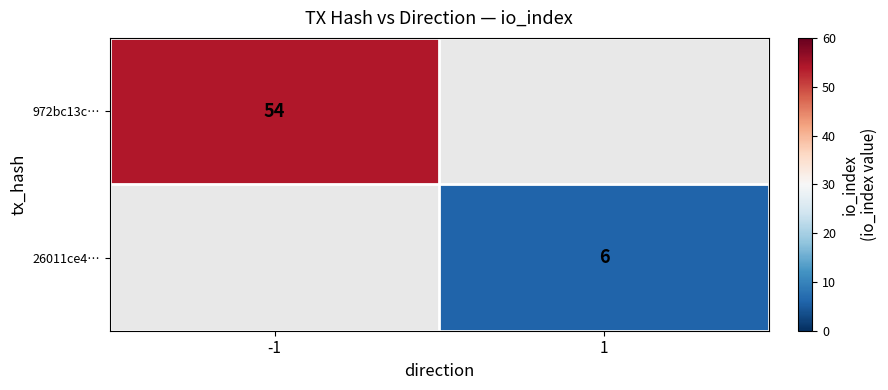

The 26011ce4… series shows 9 at 1. True or false?

False